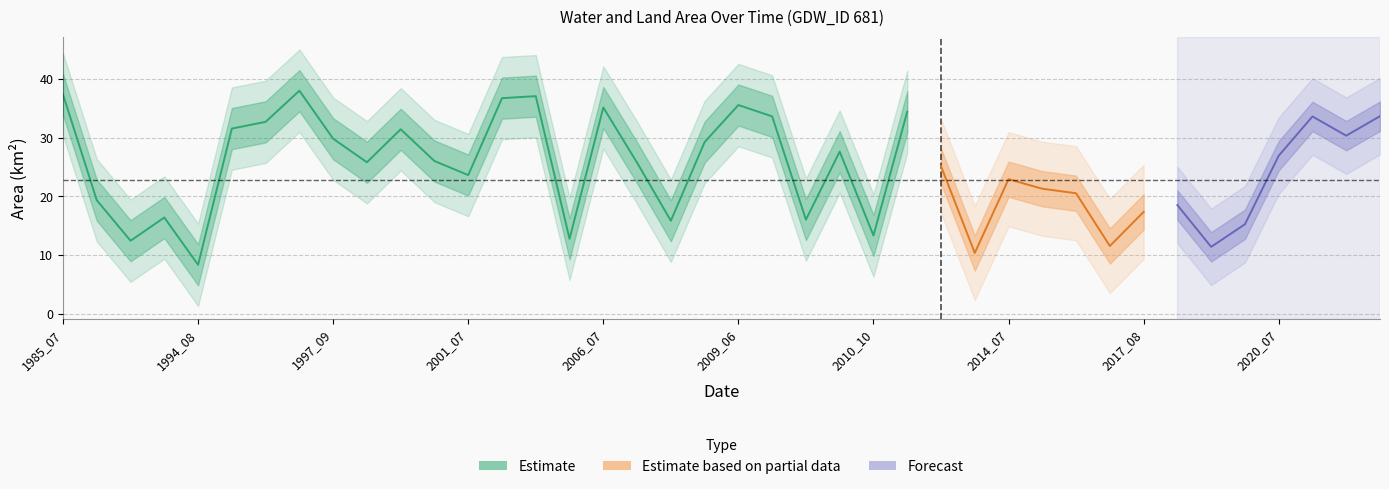

Does the chart have visible grid lines?

Yes